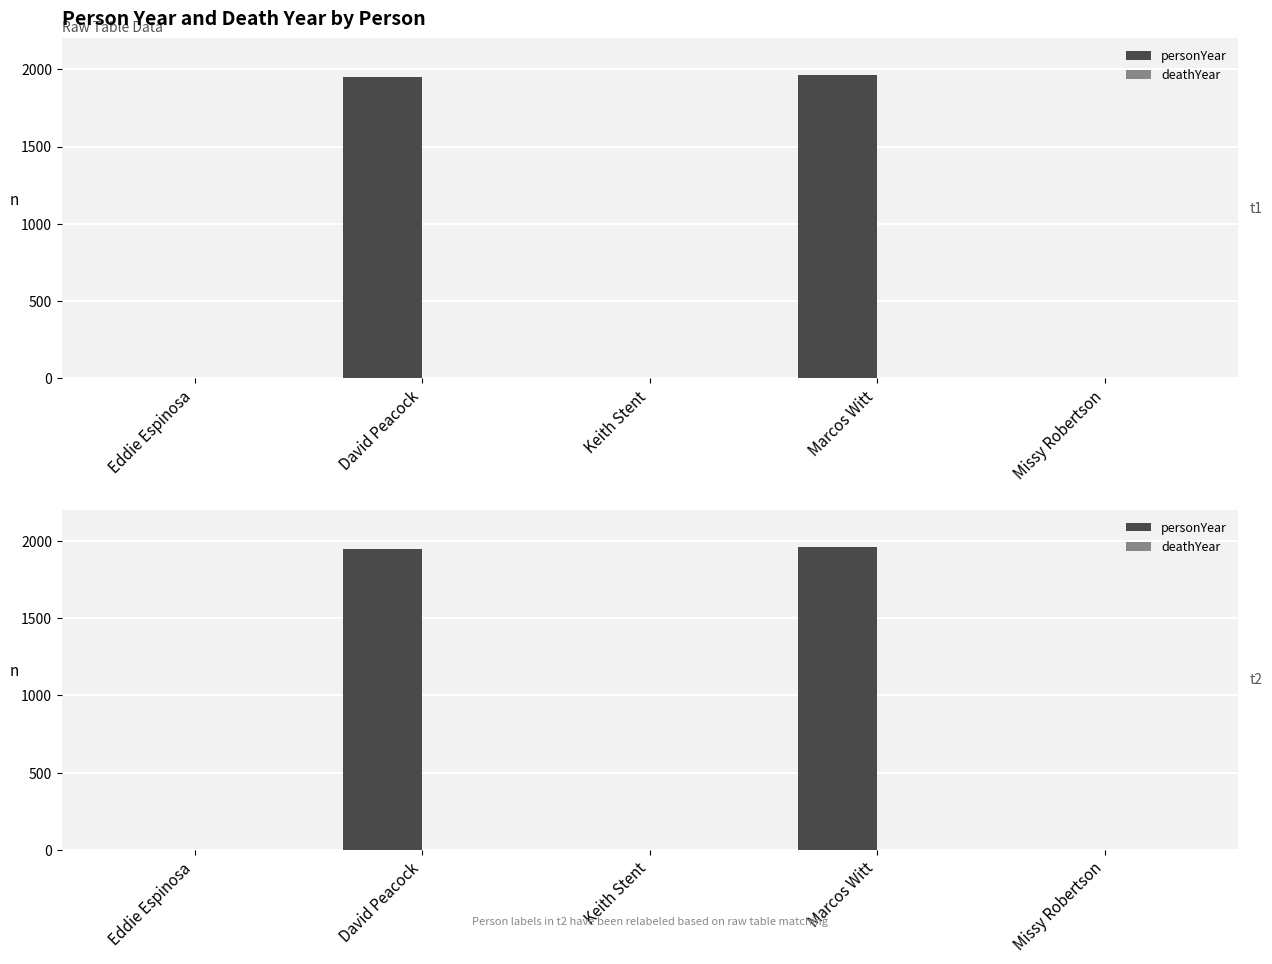

Reading left to right, extract all data points from this chart.

personYear: 0	1949	0	1962	0
deathYear: 0	0	0	0	0